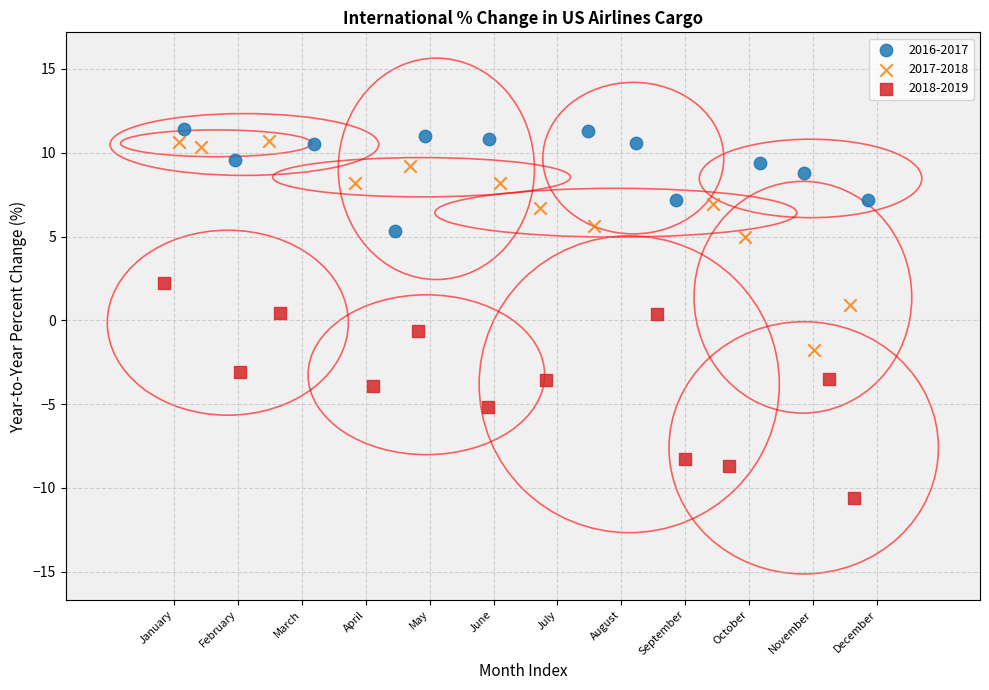

What are all the series names shown in the legend?

2016-2017, 2017-2018, 2018-2019